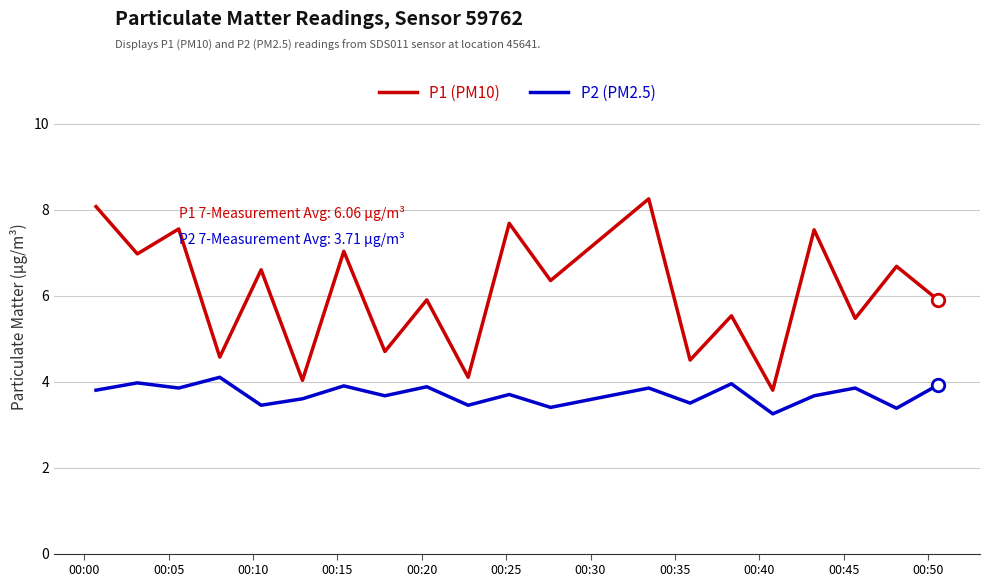

True or false: P1 (PM10) and P2 (PM2.5) cross at least once.

False